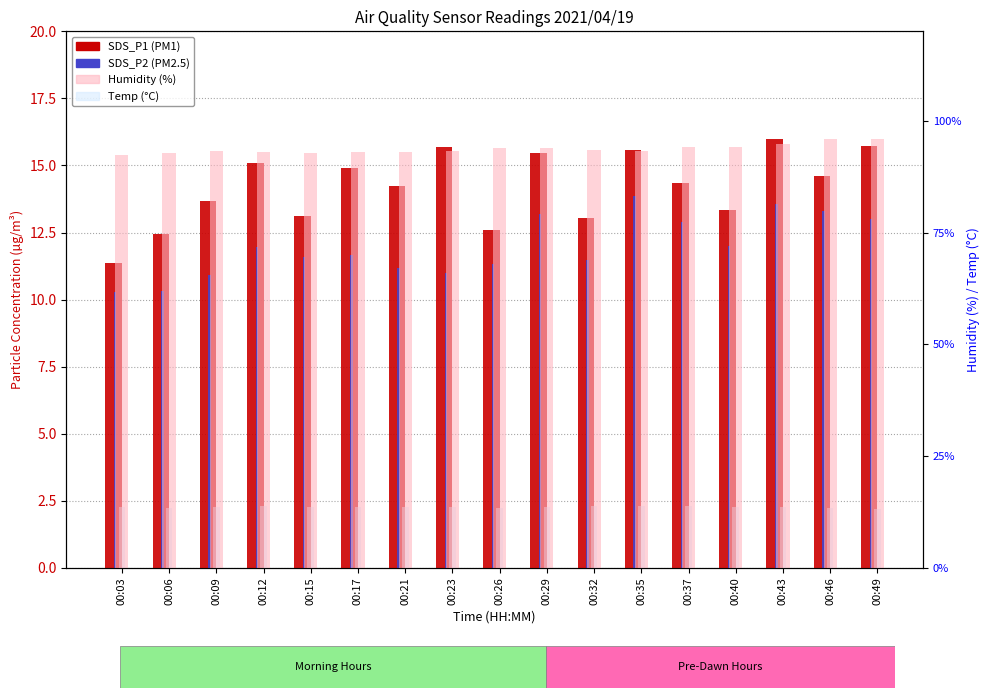

List the series in order of their peak value, highest first.

Humidity (%), SDS_P1, Temp (°C), SDS_P2